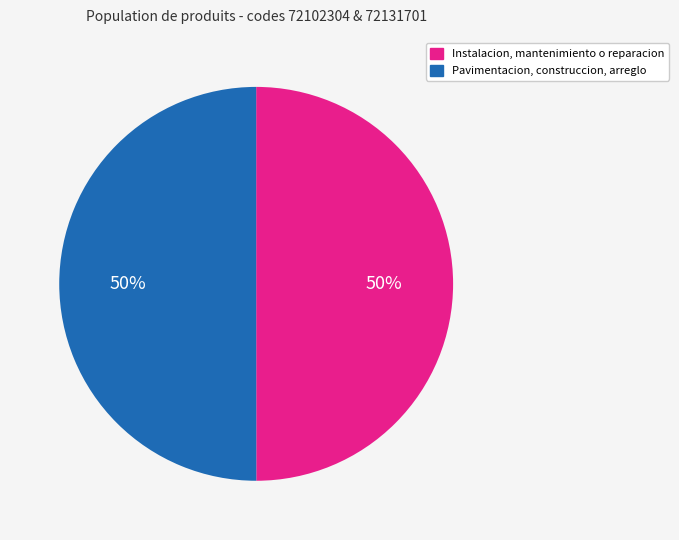

To the nearest percent, what is the average slice percentage?

50%